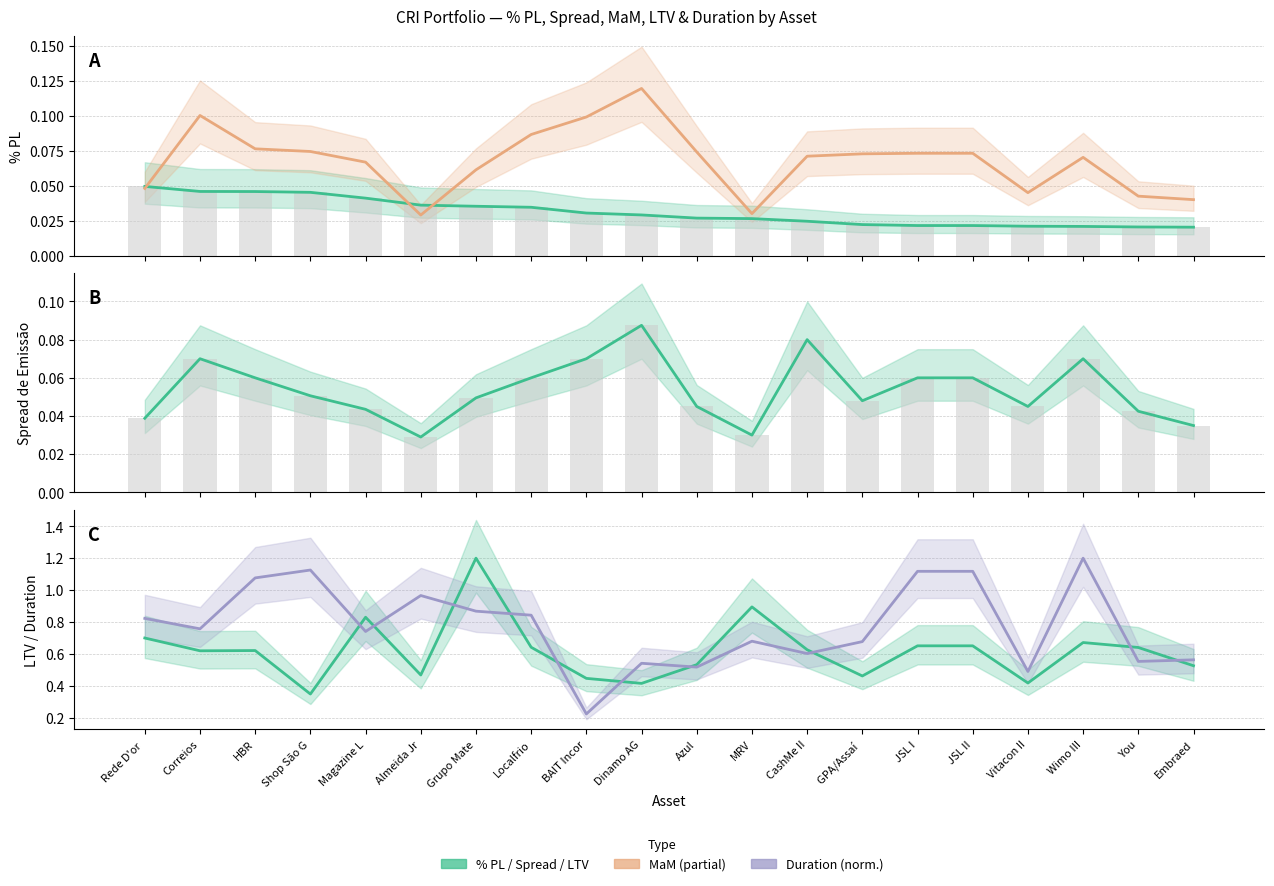

True or false: LTV has a value of 0.7 at Rede D'or .

True